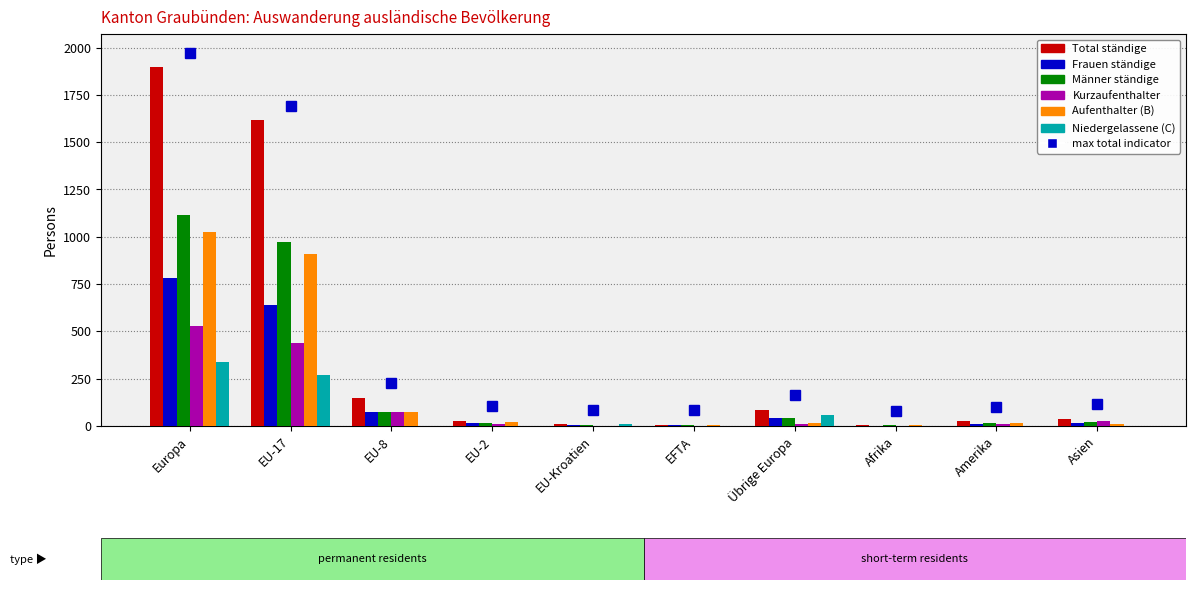

What is the spread (max minus min) of values at Europa?

1557